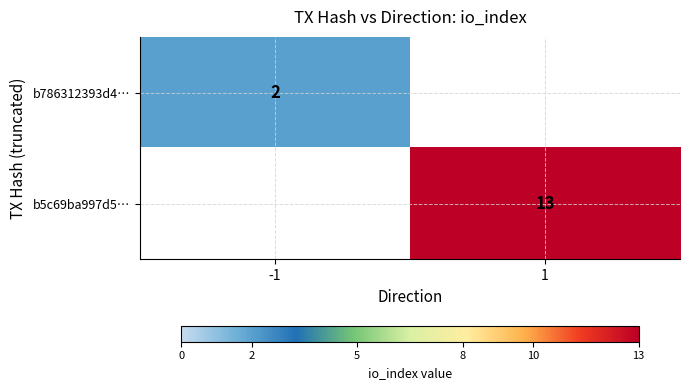

True or false: b5c69ba997d5… has a value of 23 at 1.

False